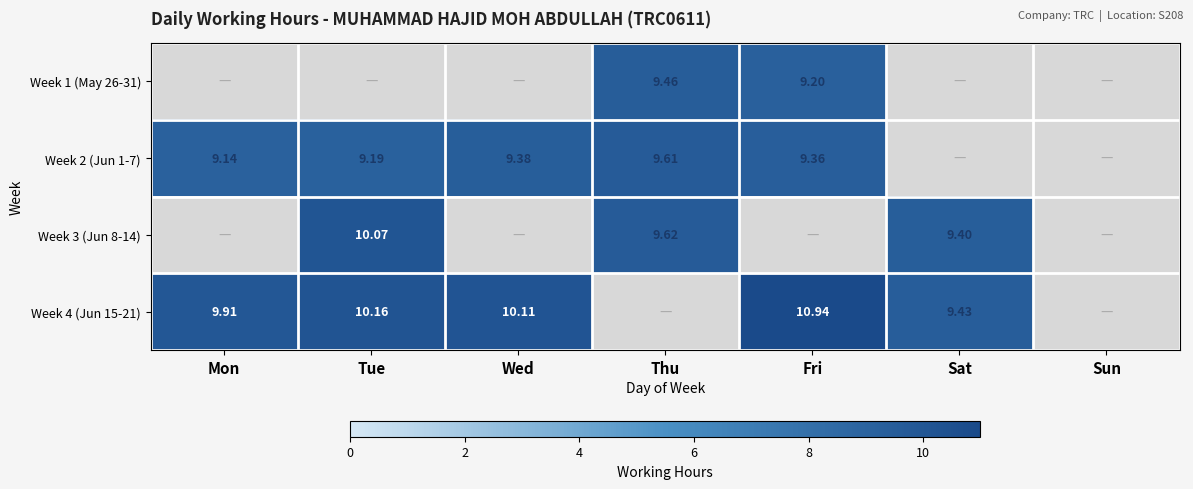

At which label is Week 3 (Jun 8-14) closest to 5?

Sat